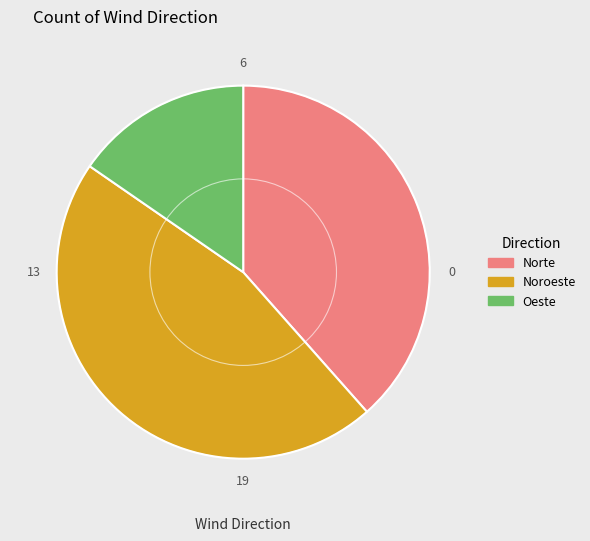

Which category has the biggest portion of the pie?

Noroeste